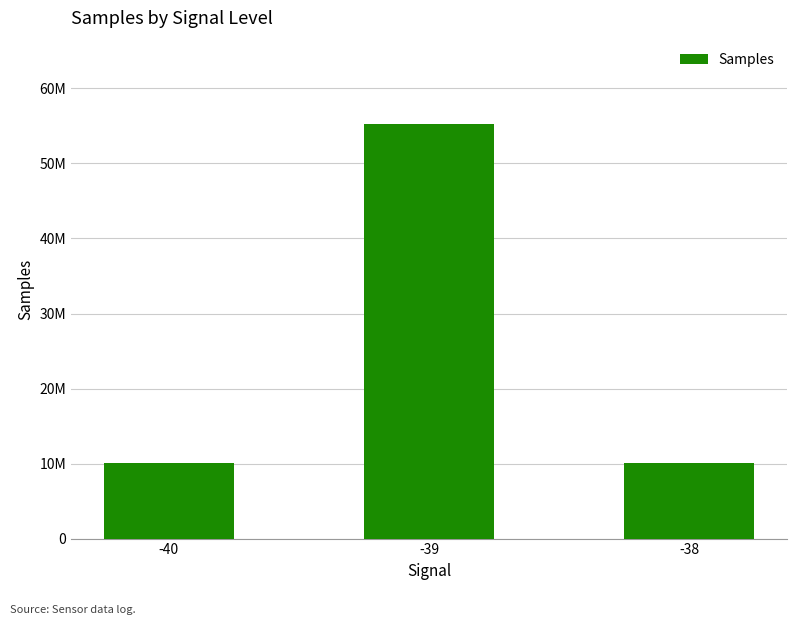

Reading left to right, list all the values displayed in this chart.

10050787	55305607	10046861